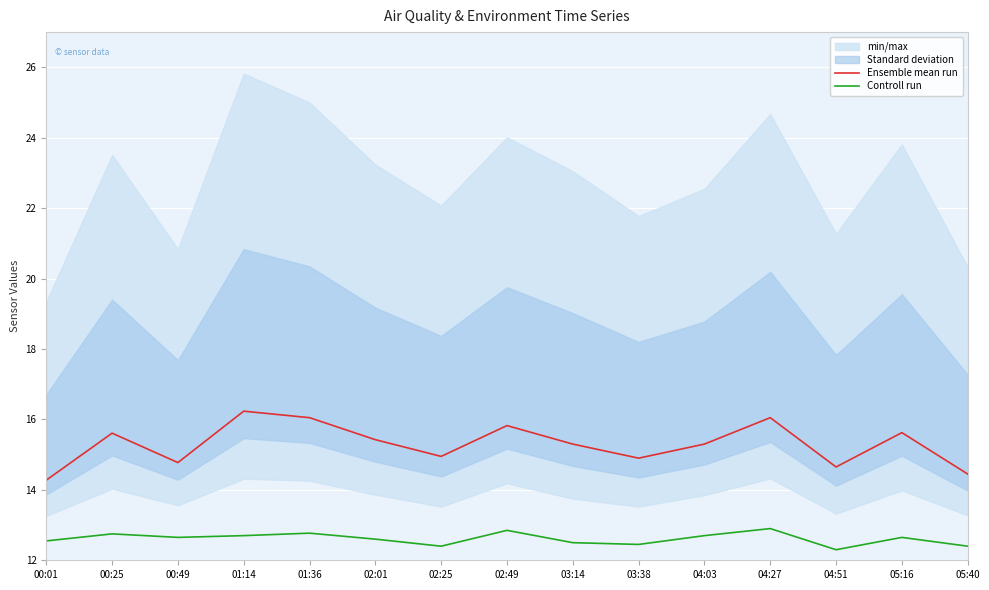

Where is the first local maximum for Controll run?

00:25